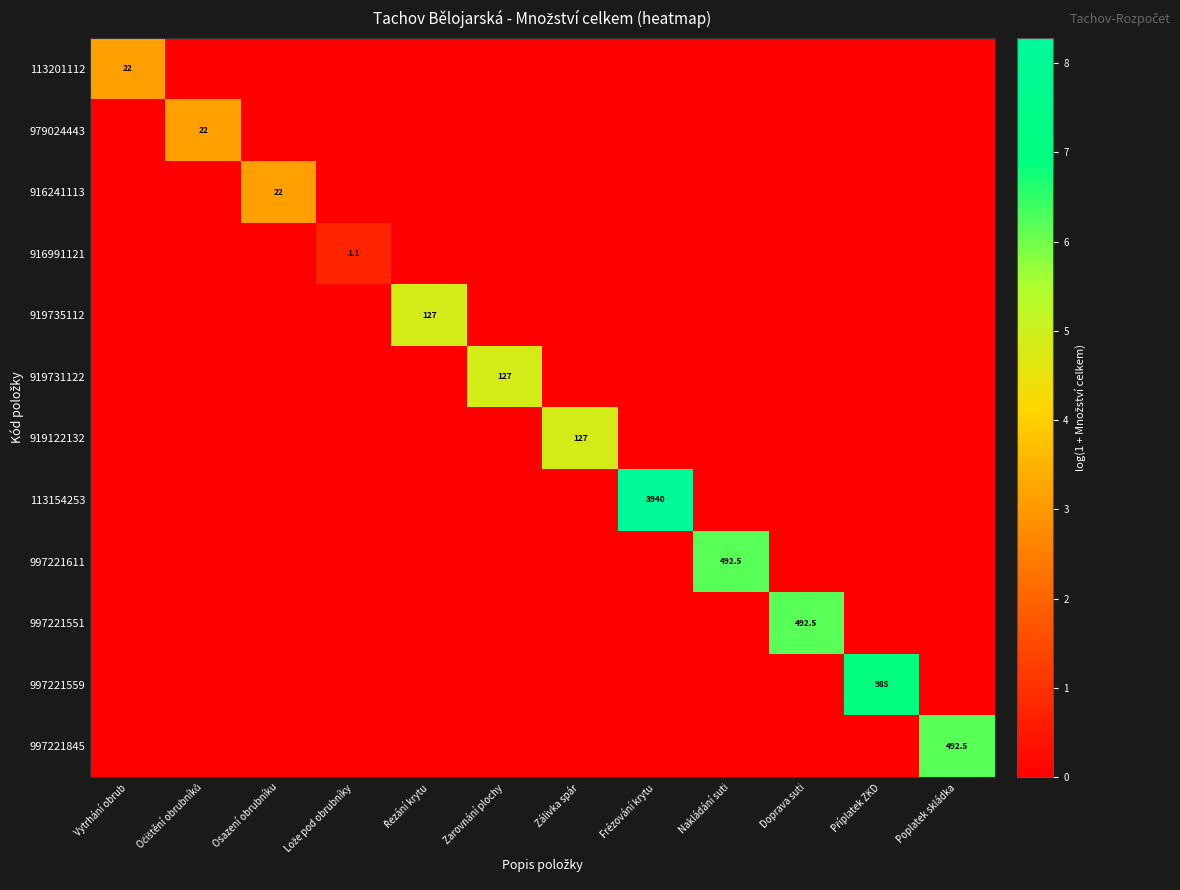

The value of 113154253 at Frézování krytu is 1699.1. True or false?

False